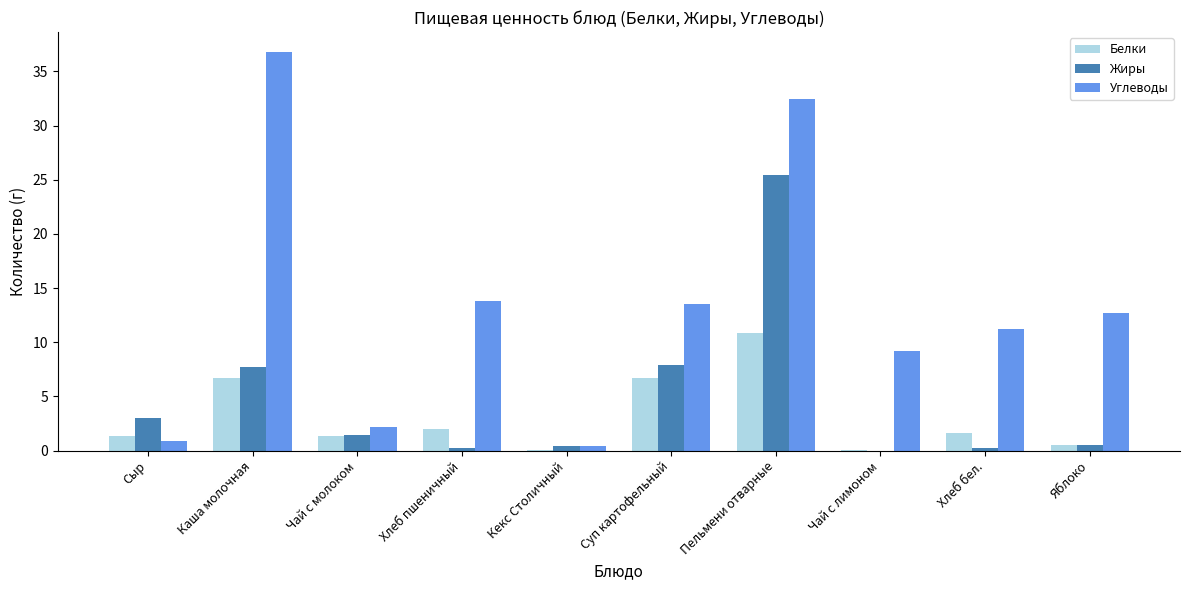

At which label does Белки reach its peak?

Пельмени отварные